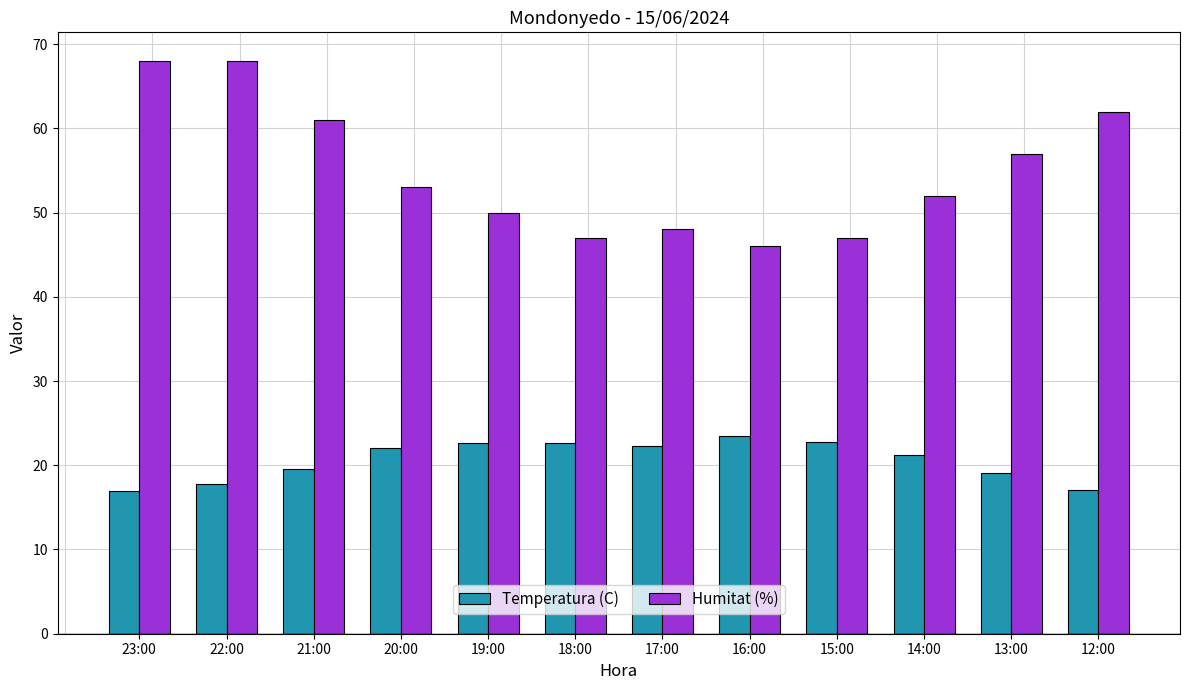

At how many categories does at least one series exceed 45?

12